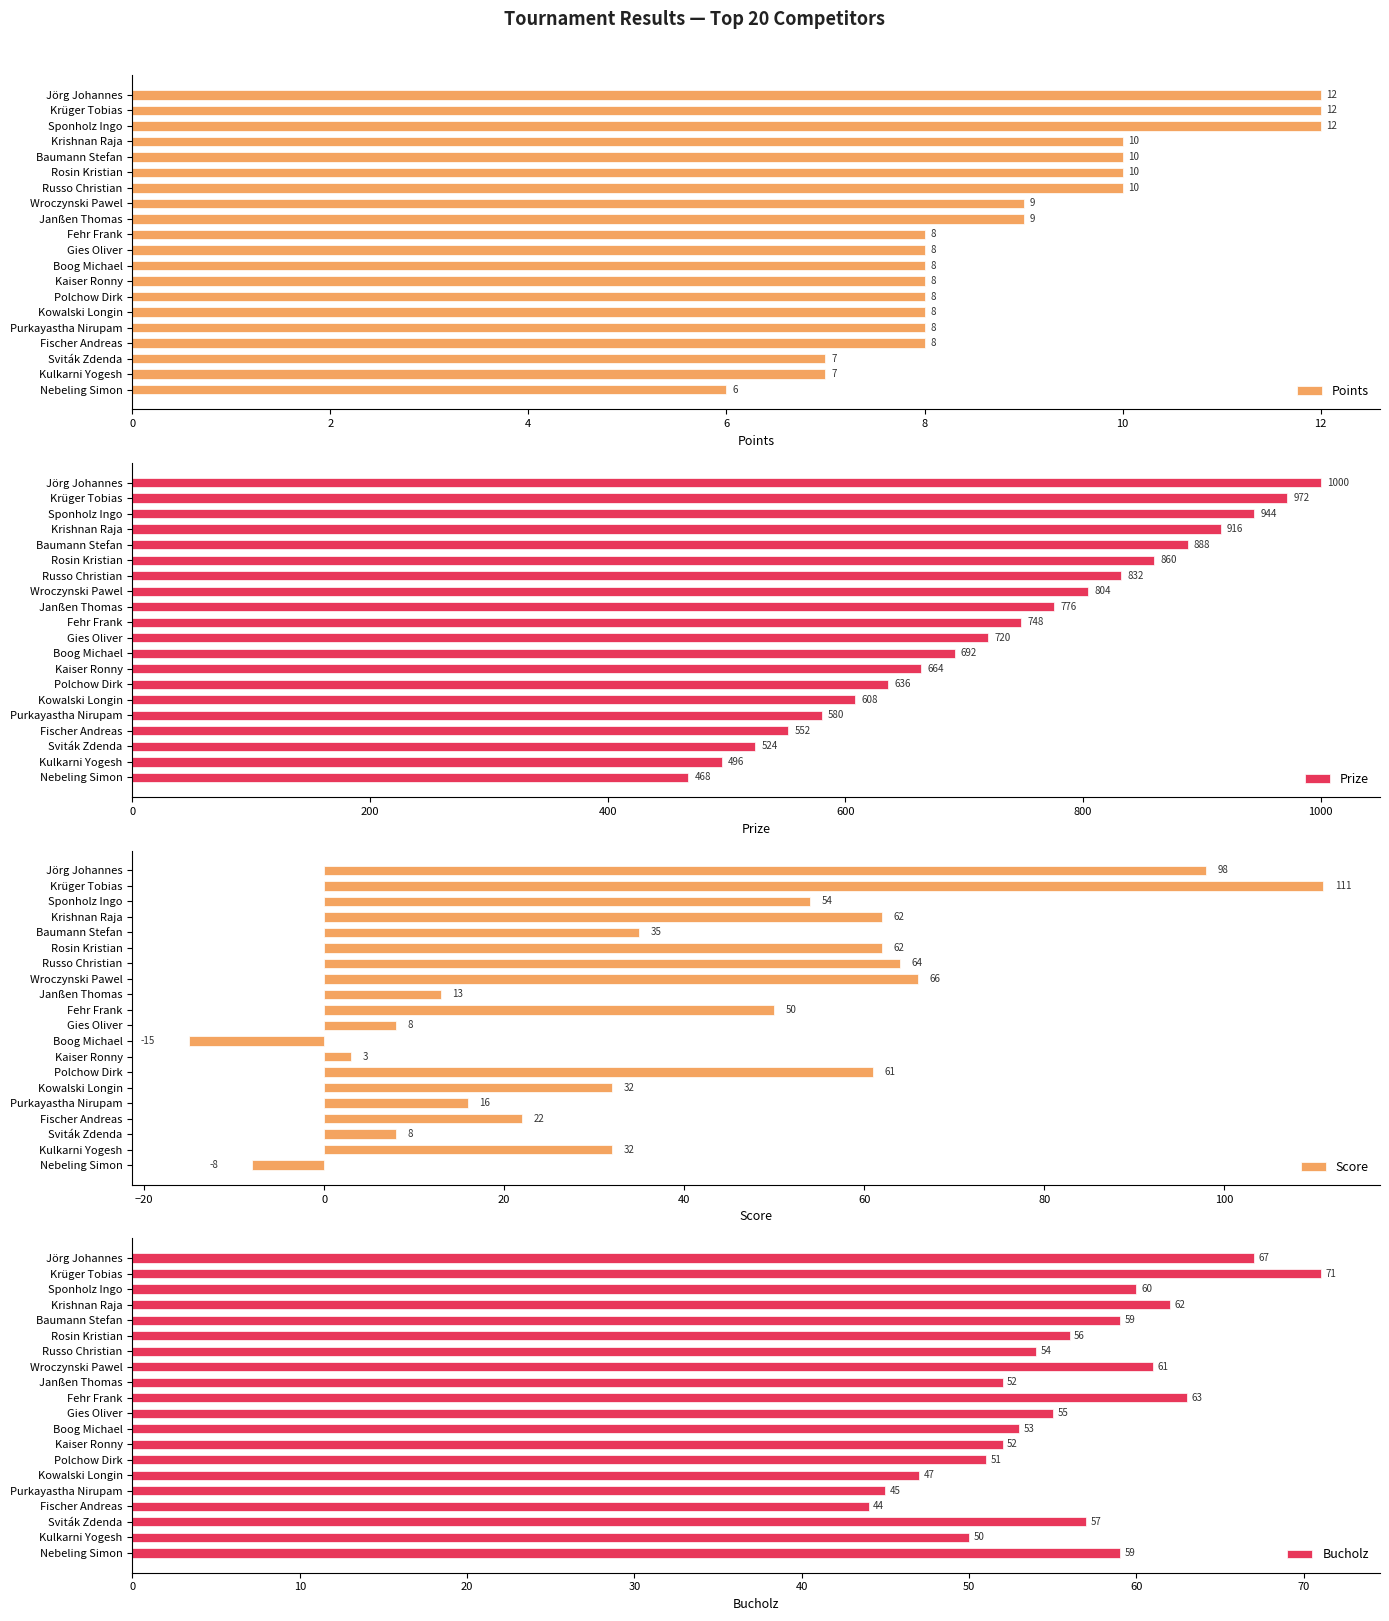

How many bars are there in each group?

4